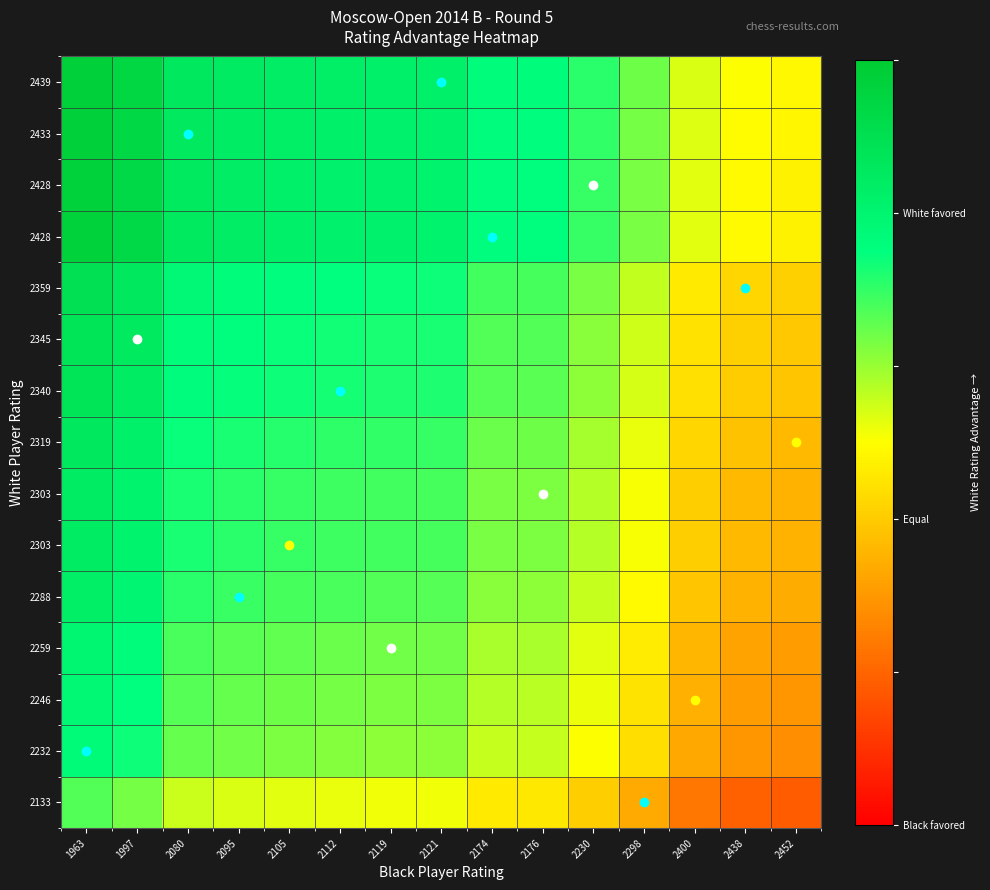

Which has a higher value, 2119 or 2438?

2119